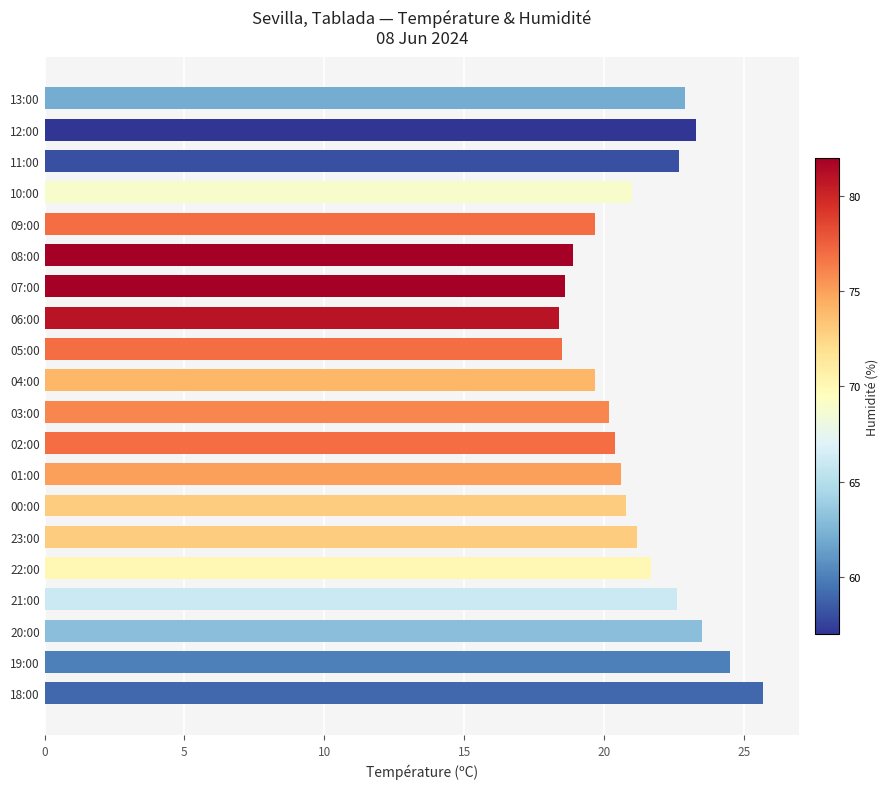

Which has a higher value, 00:00 or 12:00?

12:00